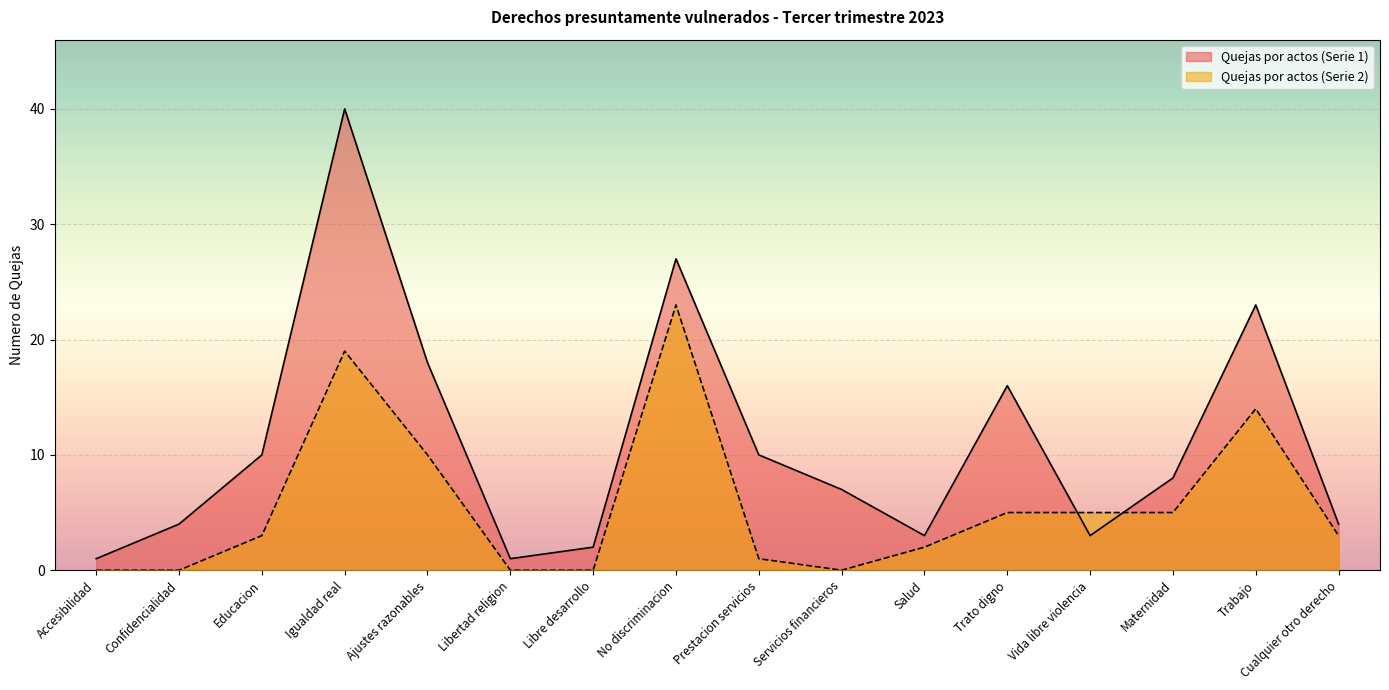

What is the average value of the Quejas por actos (Serie 2) series?

6